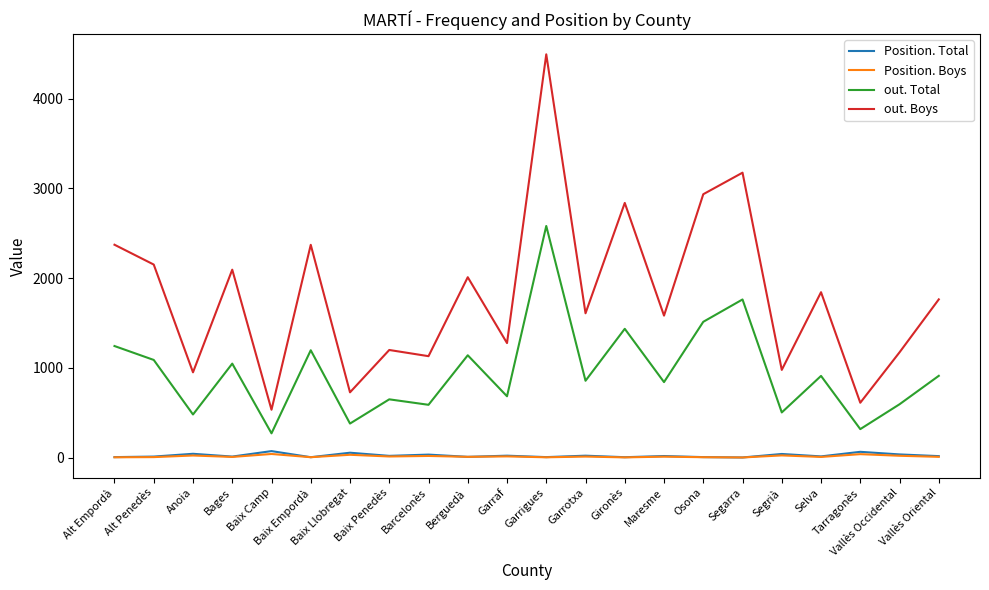

At which category does the chart reach its peak across all series?

Garrigues